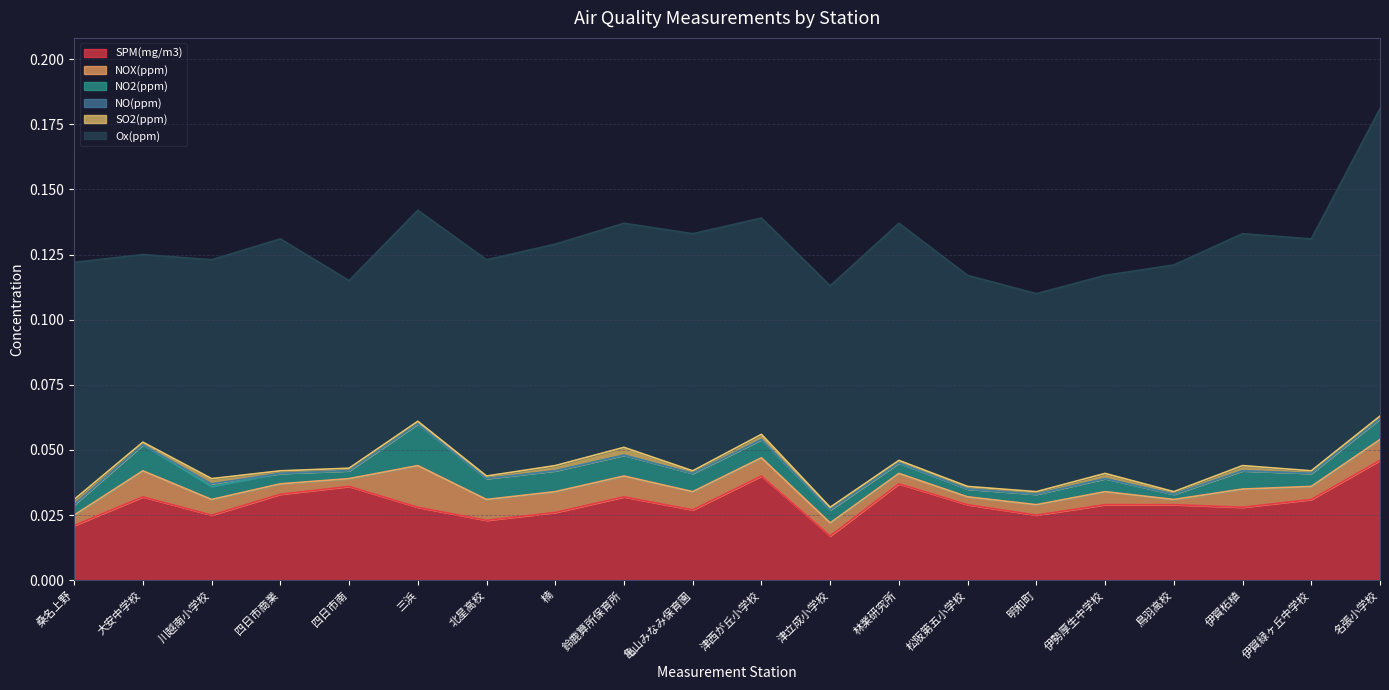

In SPM(mg/m3), how many points are higher than both neighbors (excluding endpoints)?

5